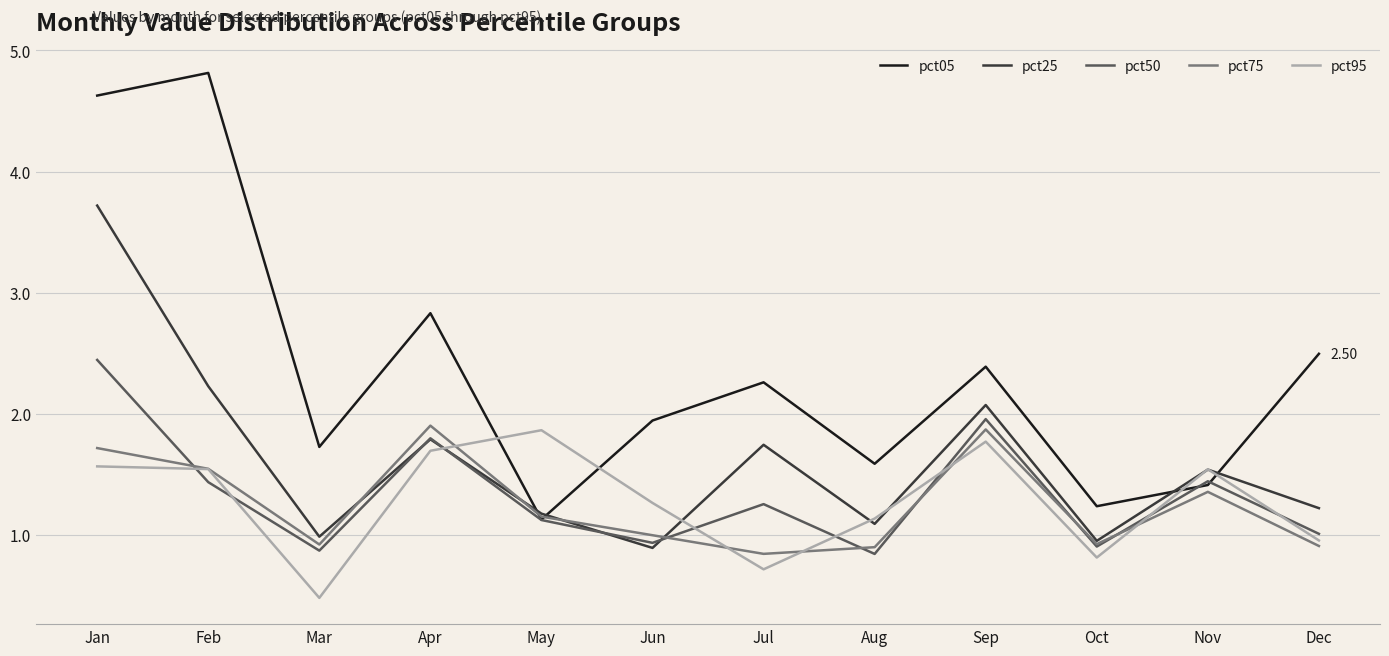

List the labels in order of pct05 value, smallest first.

May, Oct, Nov, Aug, Mar, Jun, Jul, Sep, Dec, Apr, Jan, Feb